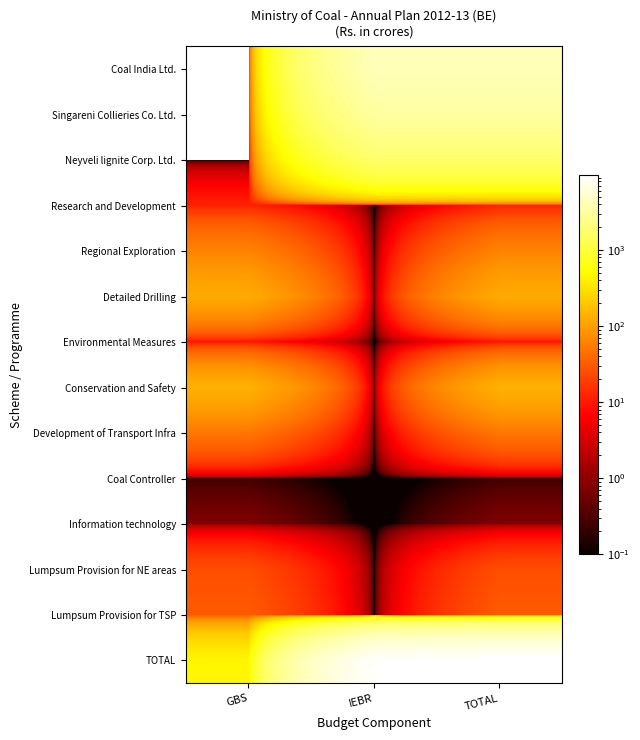

Reading left to right, extract all data points from this chart.

Coal India Ltd.: GBS=0.0	IEBR=4275.0	TOTAL=4275.0
Singareni Collieries Co. Ltd.: GBS=0.0	IEBR=3220.3	TOTAL=3220.3
Neyveli lignite Corp. Ltd.: GBS=0.0	IEBR=1687.5	TOTAL=1687.5
Research and Development: GBS=11.4	IEBR=0.0	TOTAL=11.4
Regional Exploration: GBS=62.0	IEBR=0.0	TOTAL=62.0
Detailed Drilling: GBS=123.3	IEBR=0.0	TOTAL=123.3
Environmental Measures: GBS=9.0	IEBR=0.0	TOTAL=9.0
Conservation and Safety: GBS=137.3	IEBR=0.0	TOTAL=137.3
Development of Transport Infra: GBS=50.0	IEBR=0.0	TOTAL=50.0
Coal Controller: GBS=0.2	IEBR=0.0	TOTAL=0.2
Information technology: GBS=0.8	IEBR=0.0	TOTAL=0.8
Lumpsum Provision for NE areas: GBS=25.0	IEBR=0.0	TOTAL=25.0
Lumpsum Provision for TSP: GBS=31.0	IEBR=0.0	TOTAL=31.0
TOTAL: GBS=450.0	IEBR=9182.8	TOTAL=9632.8